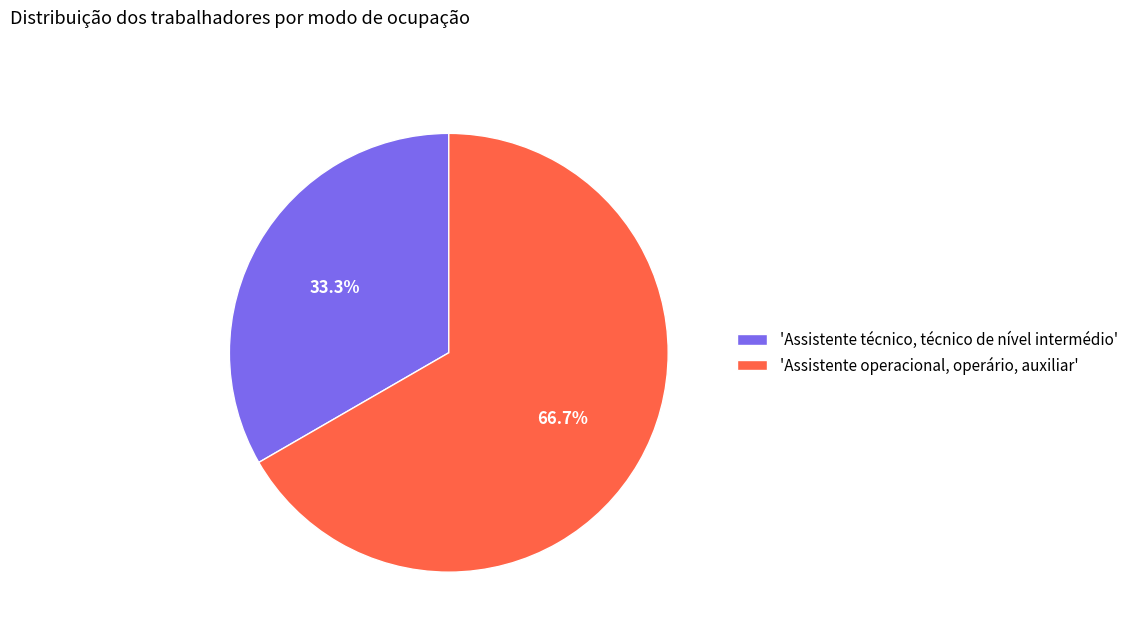

Which has a higher value, 'Assistente operacional, operário, auxiliar' or 'Assistente técnico, técnico de nível intermédio'?

'Assistente operacional, operário, auxiliar'